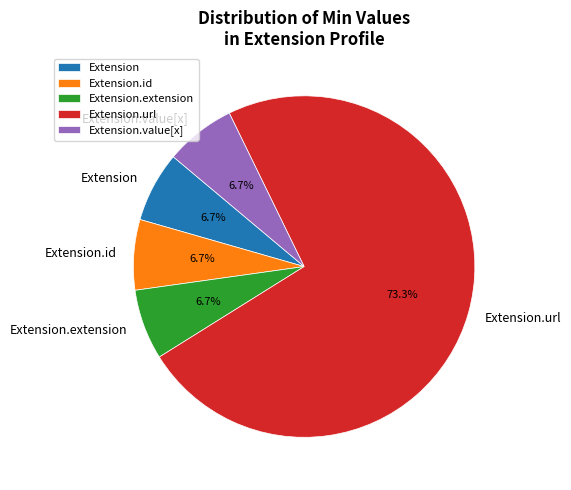

Does Extension.url represent more than half of the total?

Yes